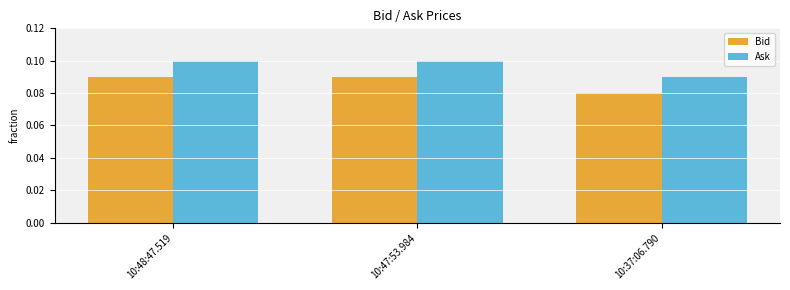

What is the sum of all Bid values?

0.3